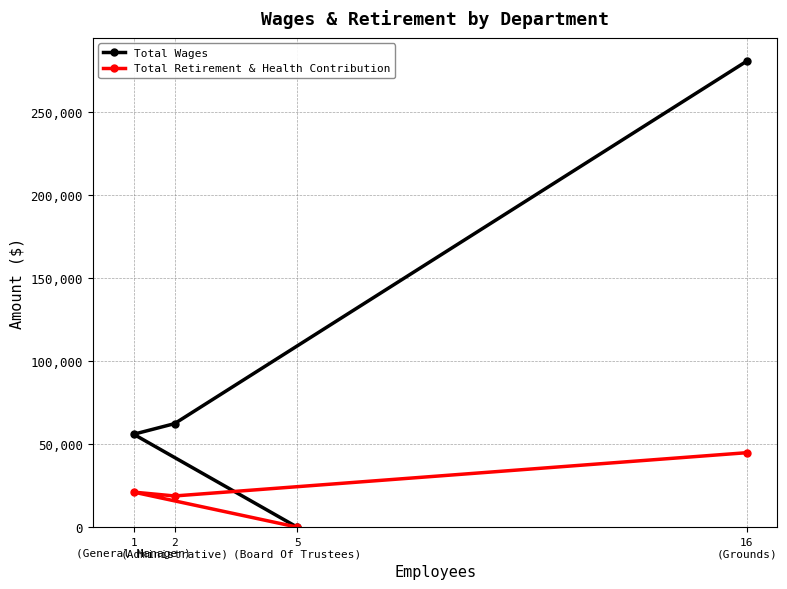

True or false: Total Retirement & Health Contribution and Total Wages cross at least once.

False